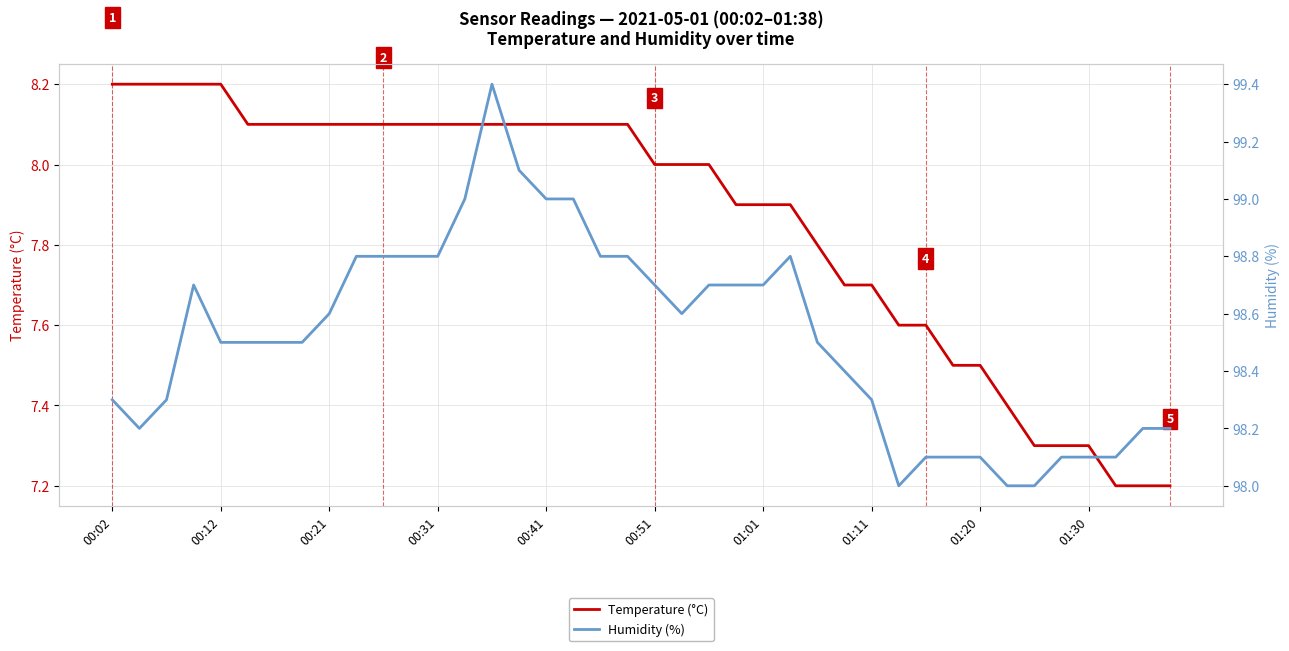

Does the chart display data point markers on the line(s)?

No